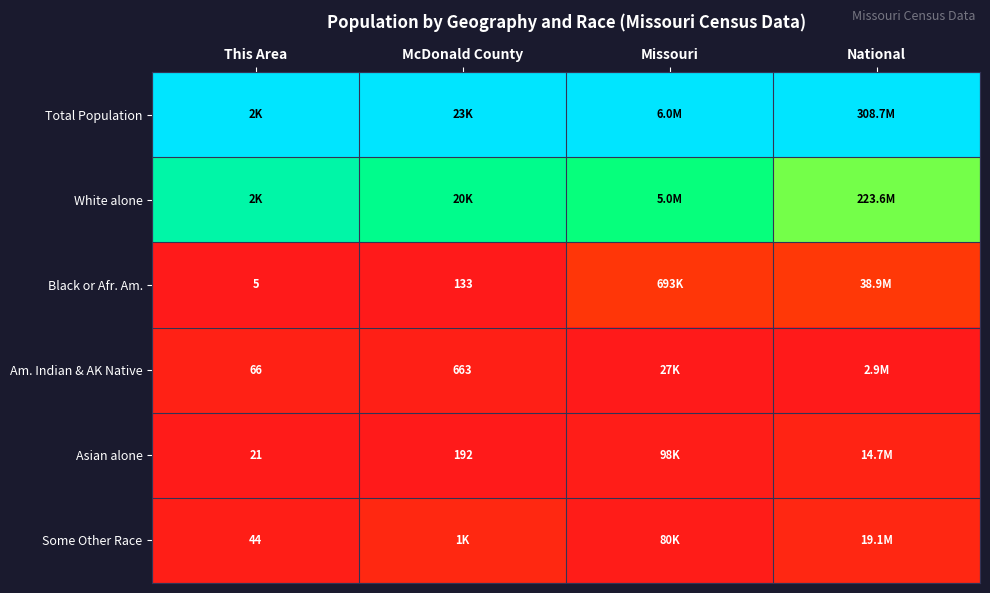

Is the value of Total Population at National greater than the value of Some Other Race at Missouri?

Yes